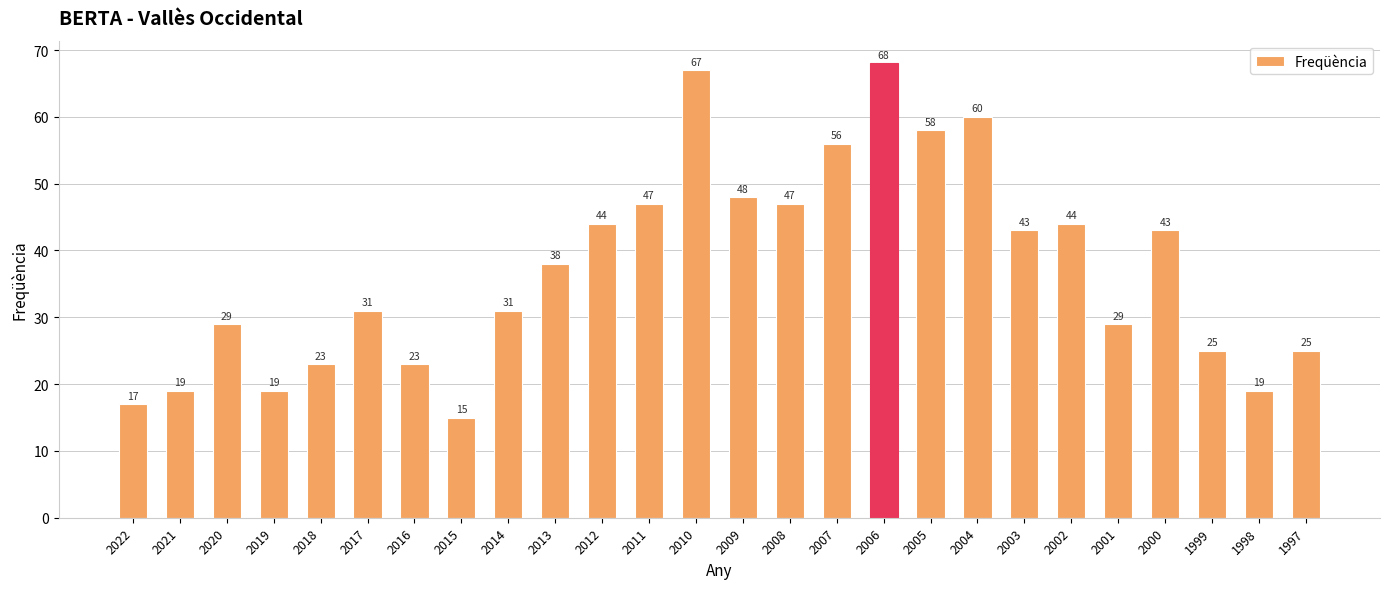

What is the difference between the values at 2006 and 2009?

20